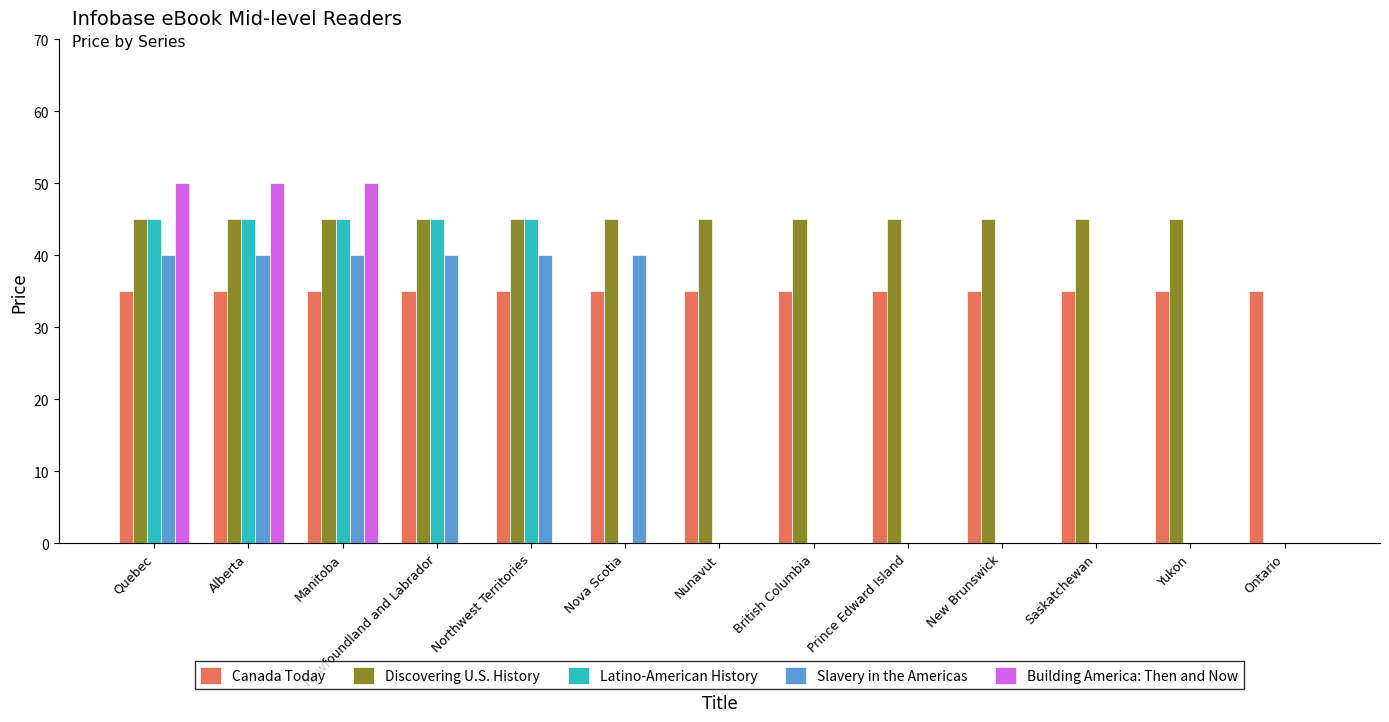

True or false: Canada Today has a value of 16 at Nunavut.

False